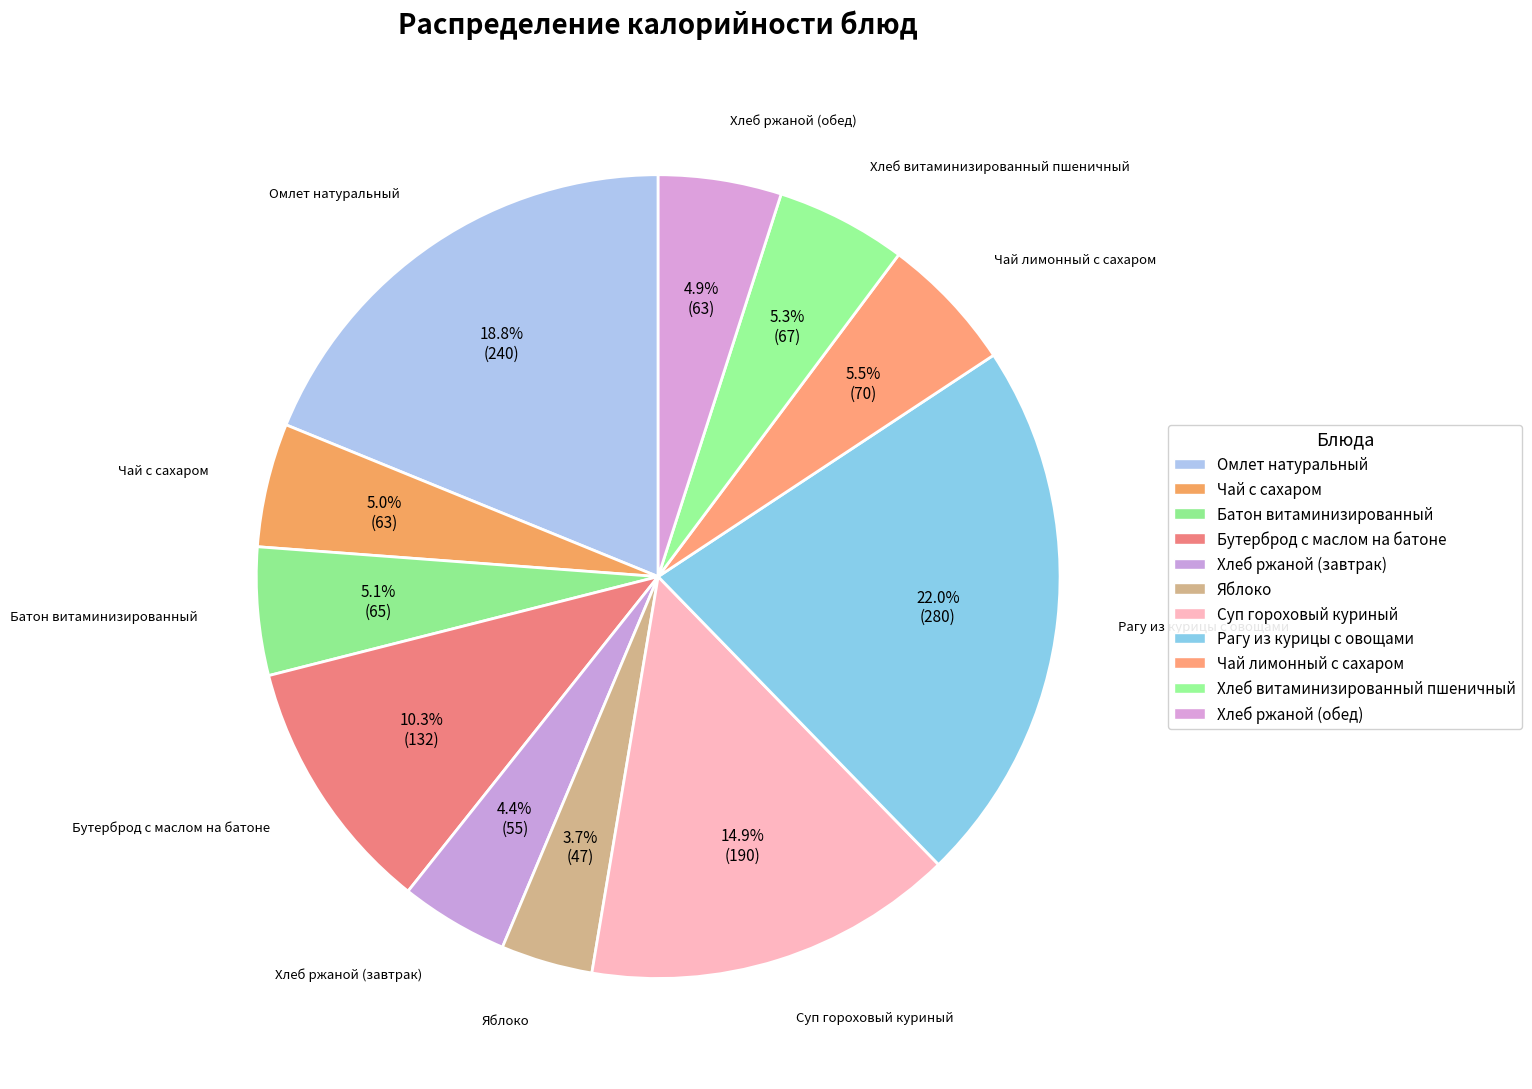

Does Омлет натуральный represent more than half of the total?

No